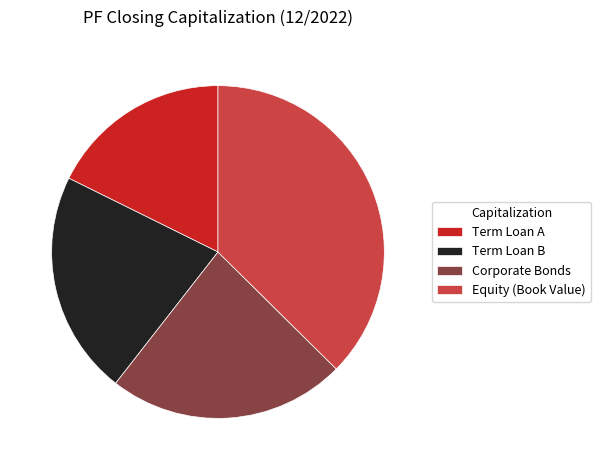

What is the smallest slice in the pie chart?

Term Loan A